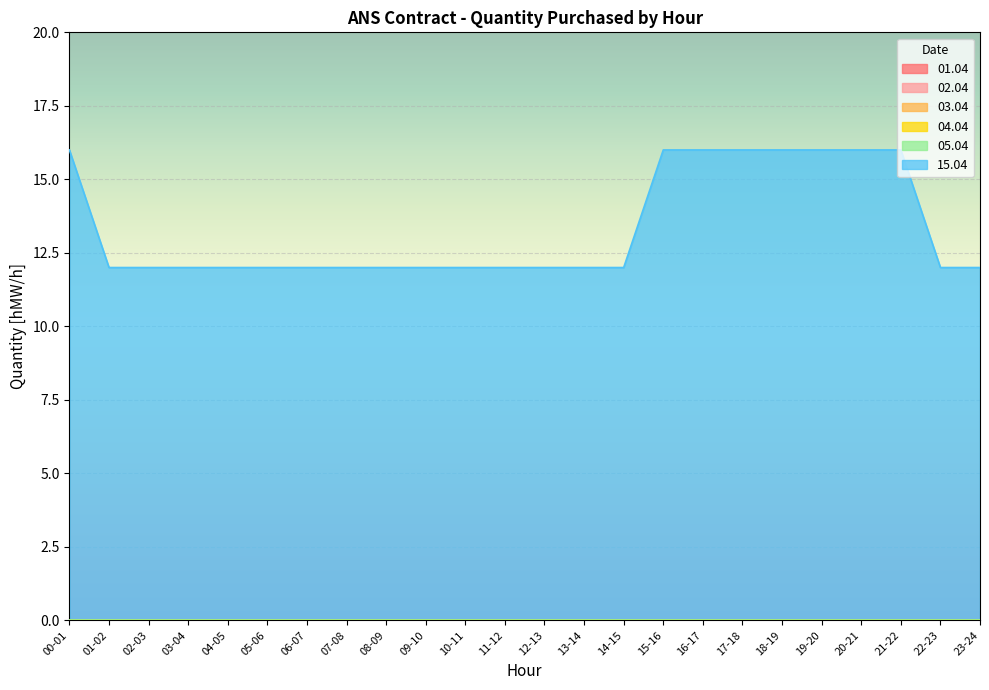

Which series changed the most between 05-06 and 12-13?

01.04